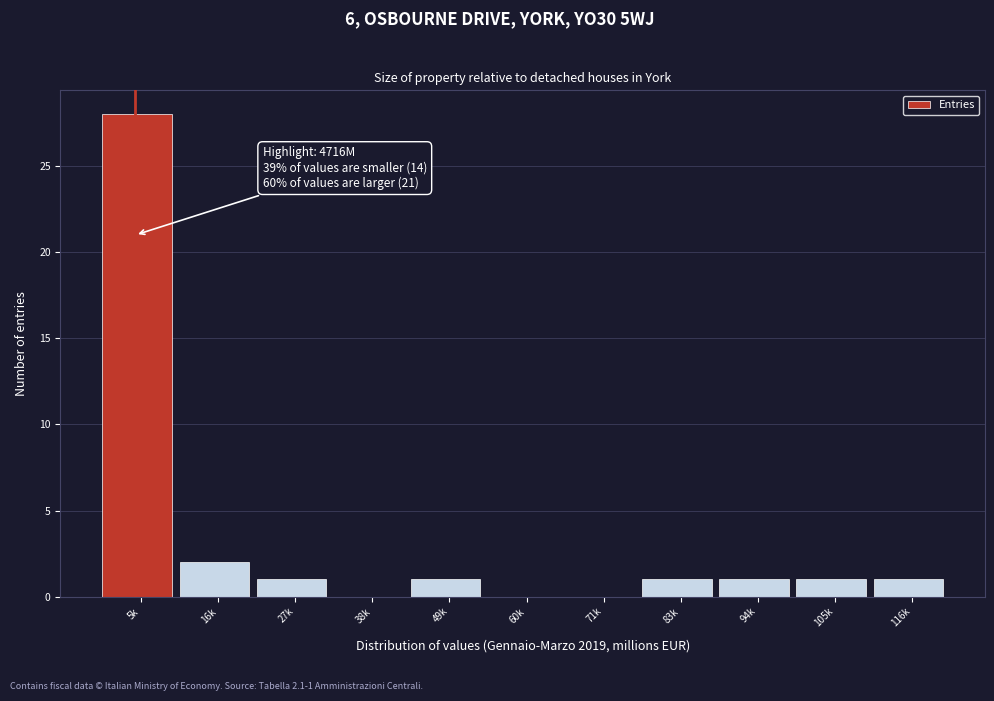

Reading left to right, transcribe all the data shown in this chart.

5k=28	16k=2	27k=1	38k=0	49k=1	60k=0	71k=0	83k=1	94k=1	105k=1	116k=1